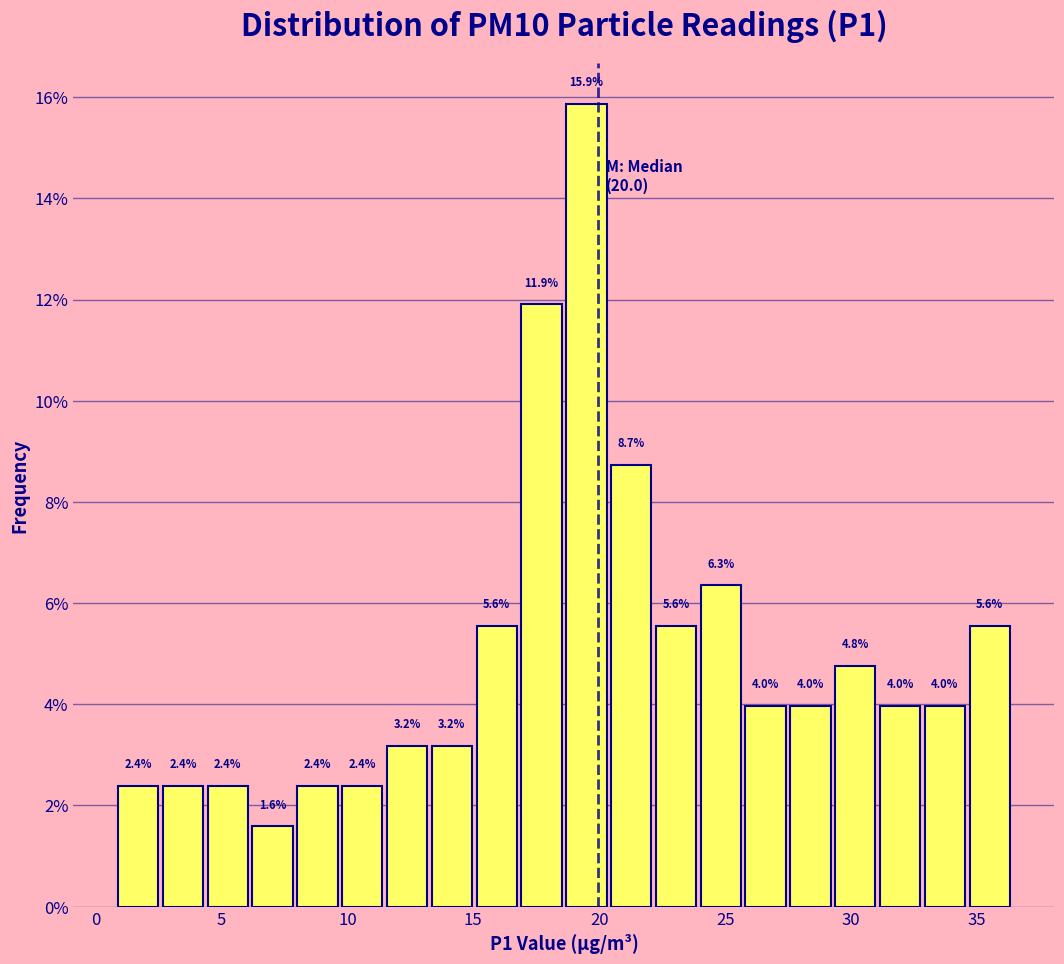

Around what value on the x-axis is the tallest bar? Give the approximate position of its centre, as read against the axis.

19.5